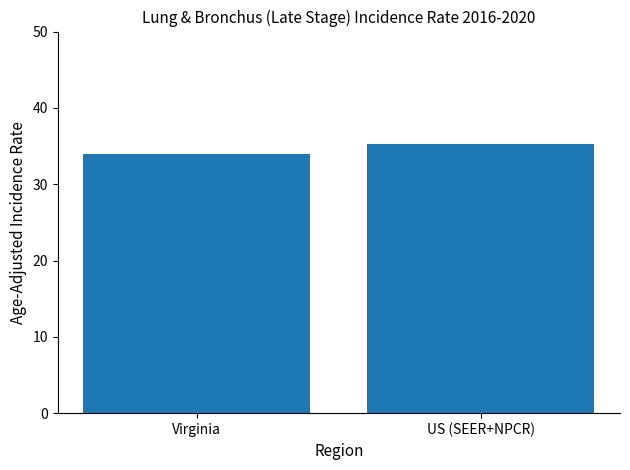

The chart shows a value of 35.3 at US (SEER+NPCR). True or false?

True